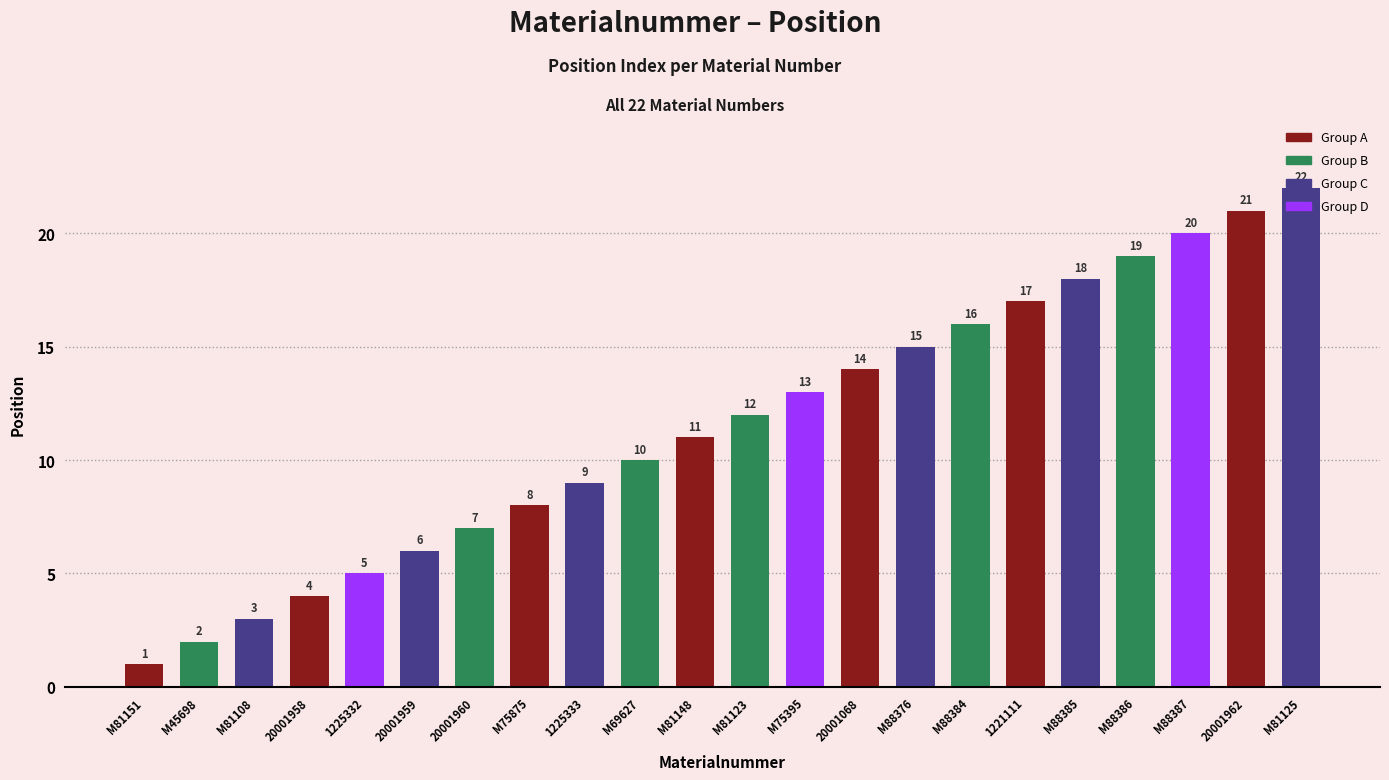

How many data points does each series have?

22